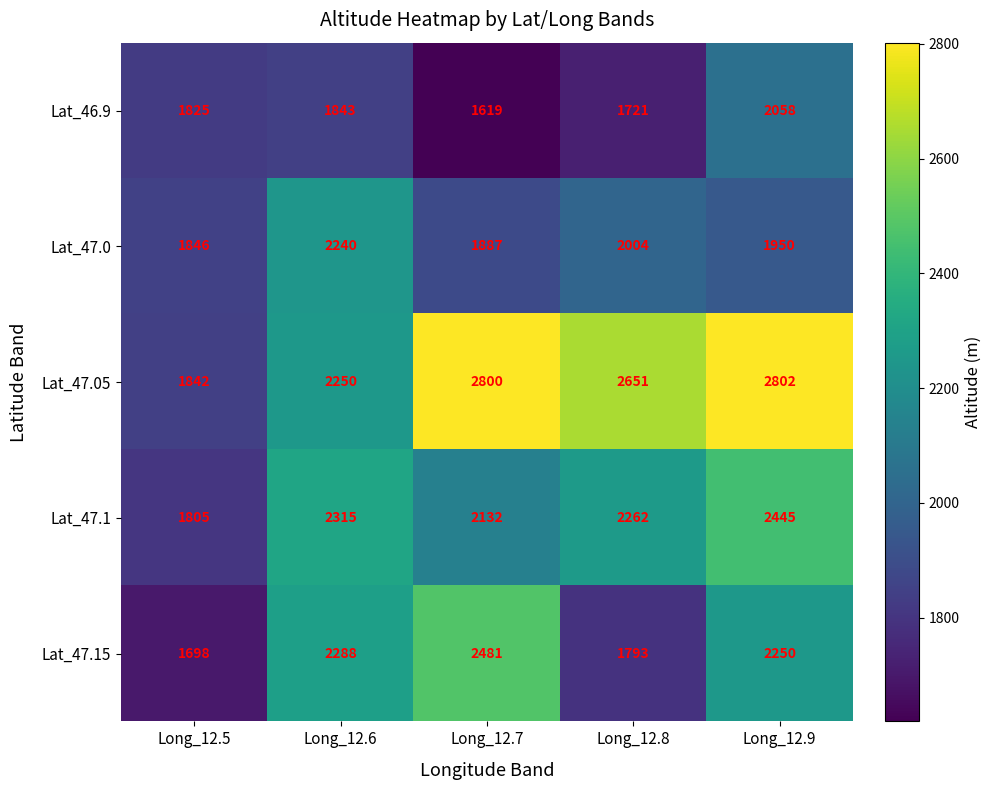

The Lat_47.1 series shows 1805 at Long_12.5. True or false?

True